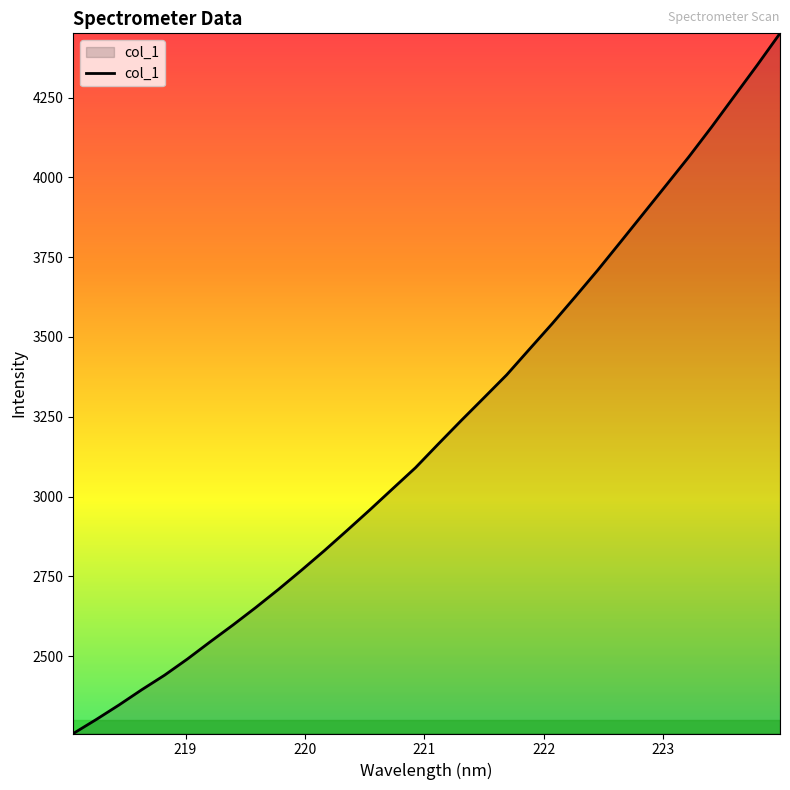

What is the smallest value displayed?

2257.5